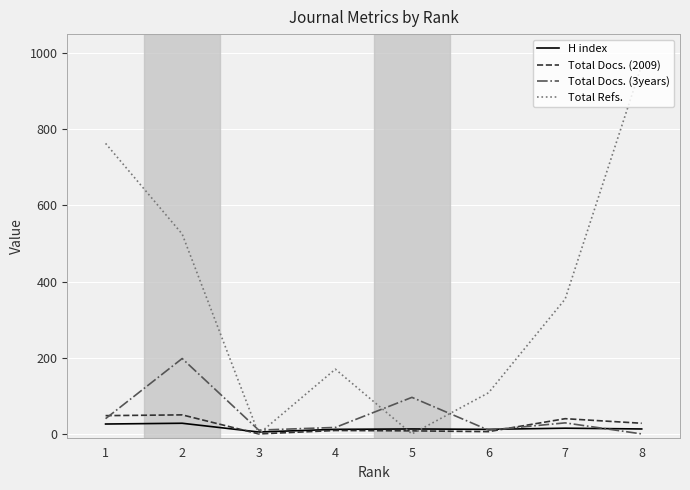

How many values in Total Docs. (2009) are above zero?

7